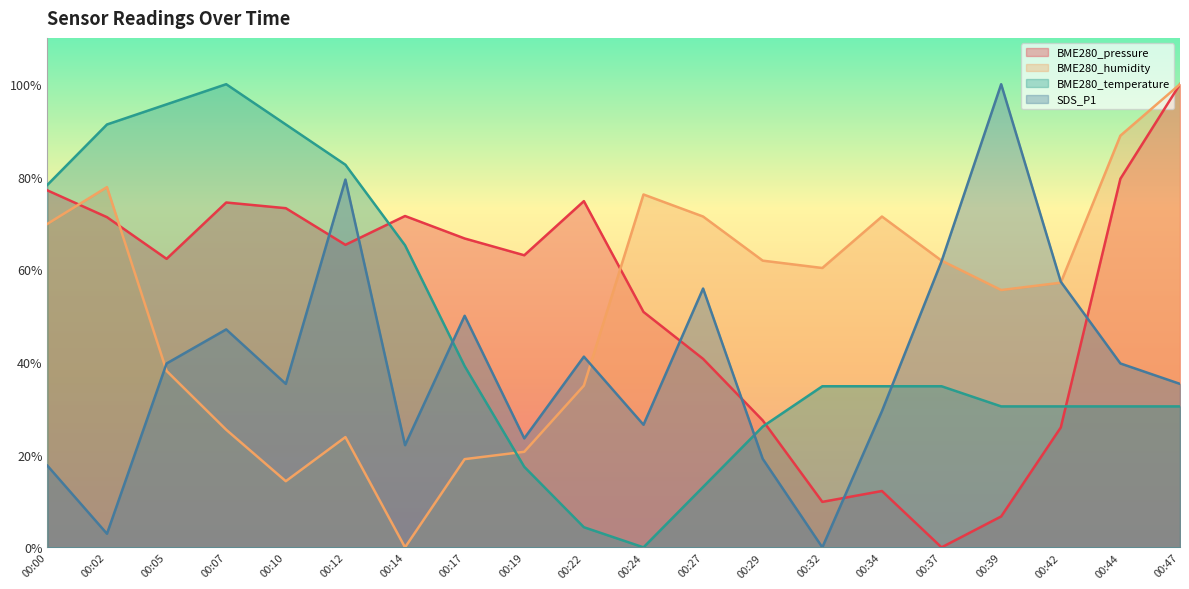

How many times do BME280_pressure and BME280_humidity cross each other?

3